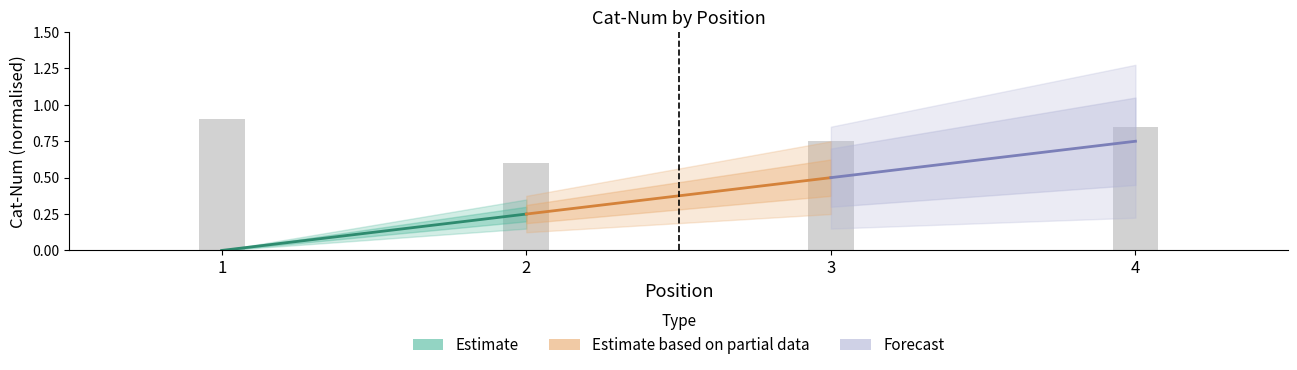

Which has a higher value, 4 or 2?

4